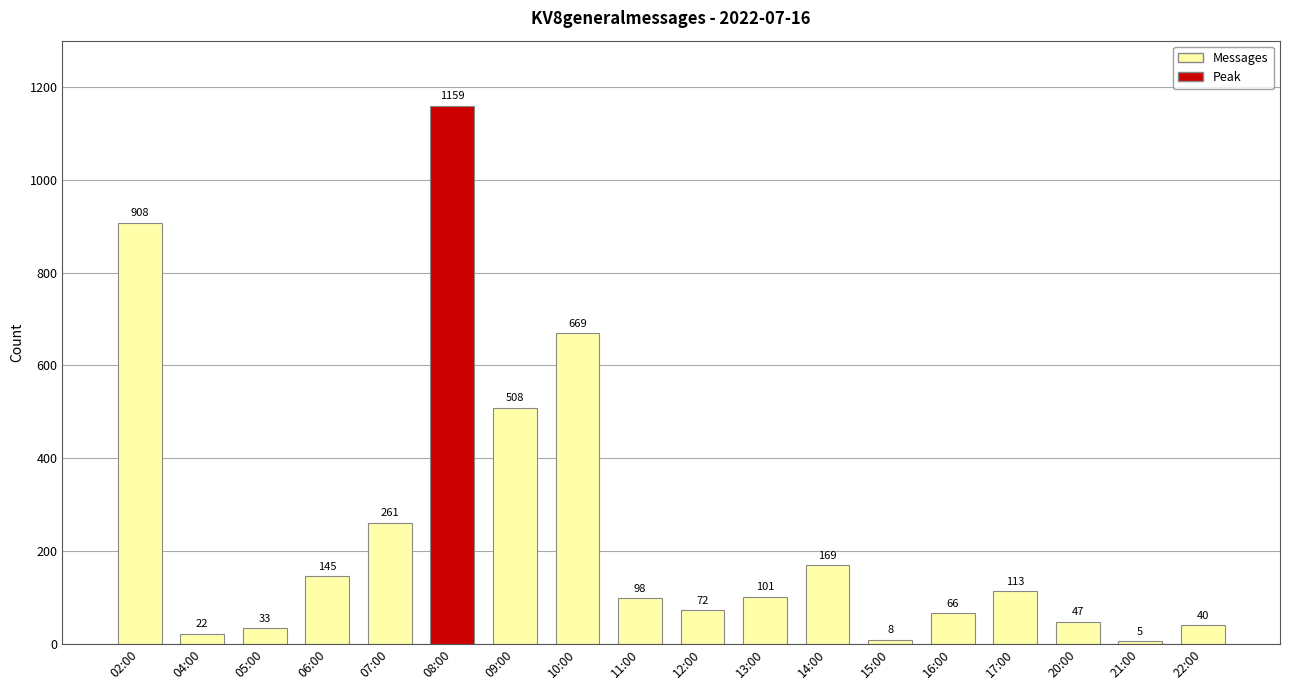

Reading right to left, transcribe all the data shown in this chart.

22:00=40	21:00=5	20:00=47	17:00=113	16:00=66	15:00=8	14:00=169	13:00=101	12:00=72	11:00=98	10:00=669	09:00=508	08:00=1159	07:00=261	06:00=145	05:00=33	04:00=22	02:00=908